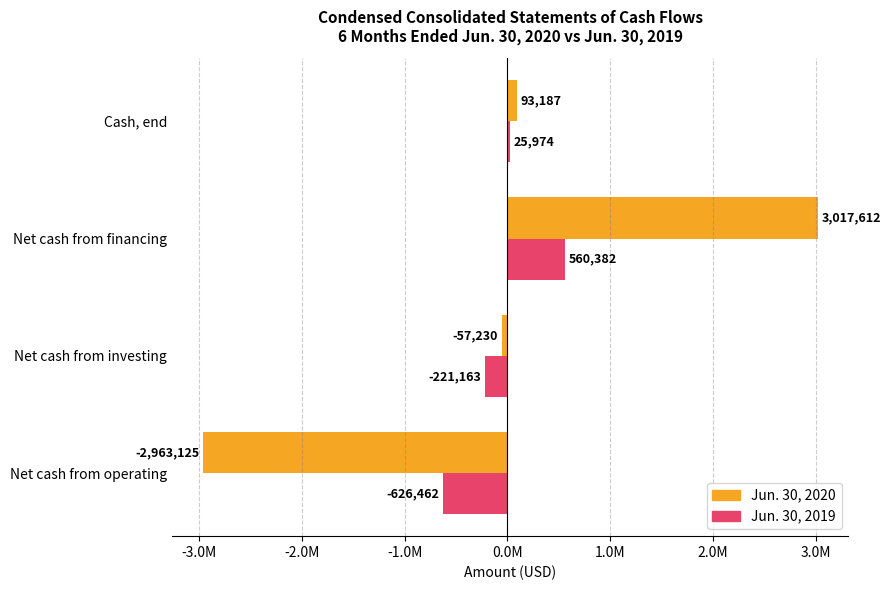

Where is Jun. 30, 2020 nearest to the value 27243?

Cash, end